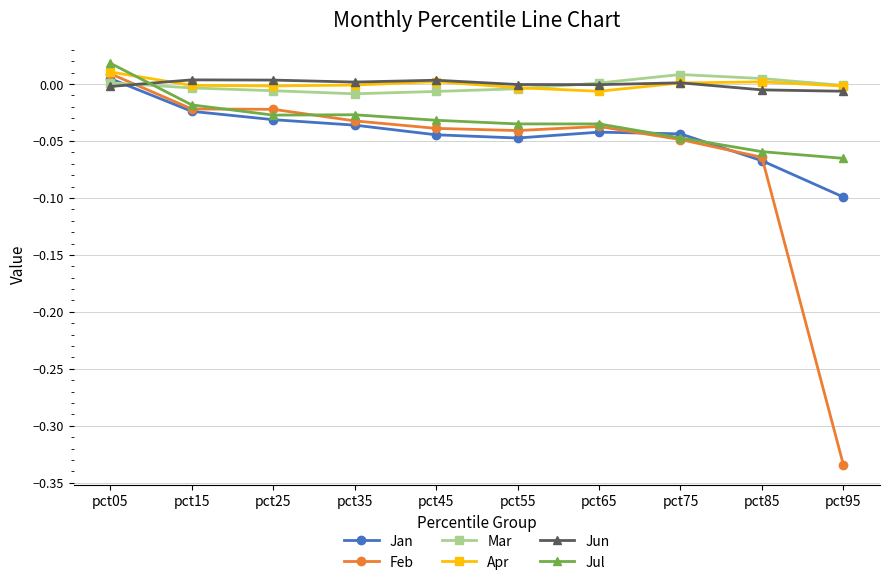

Which series ends up on top after the final intersection of Apr and Jul?

Apr